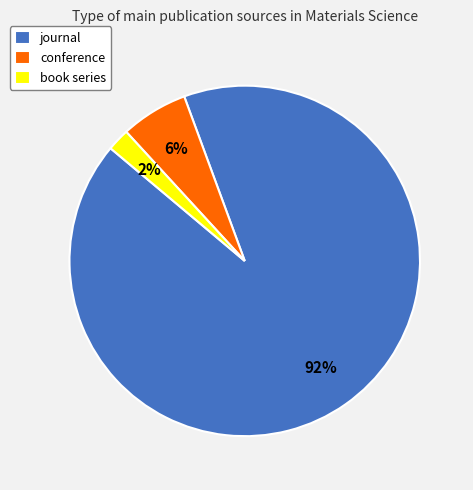

Is it true that book series is 2% of the pie?

True